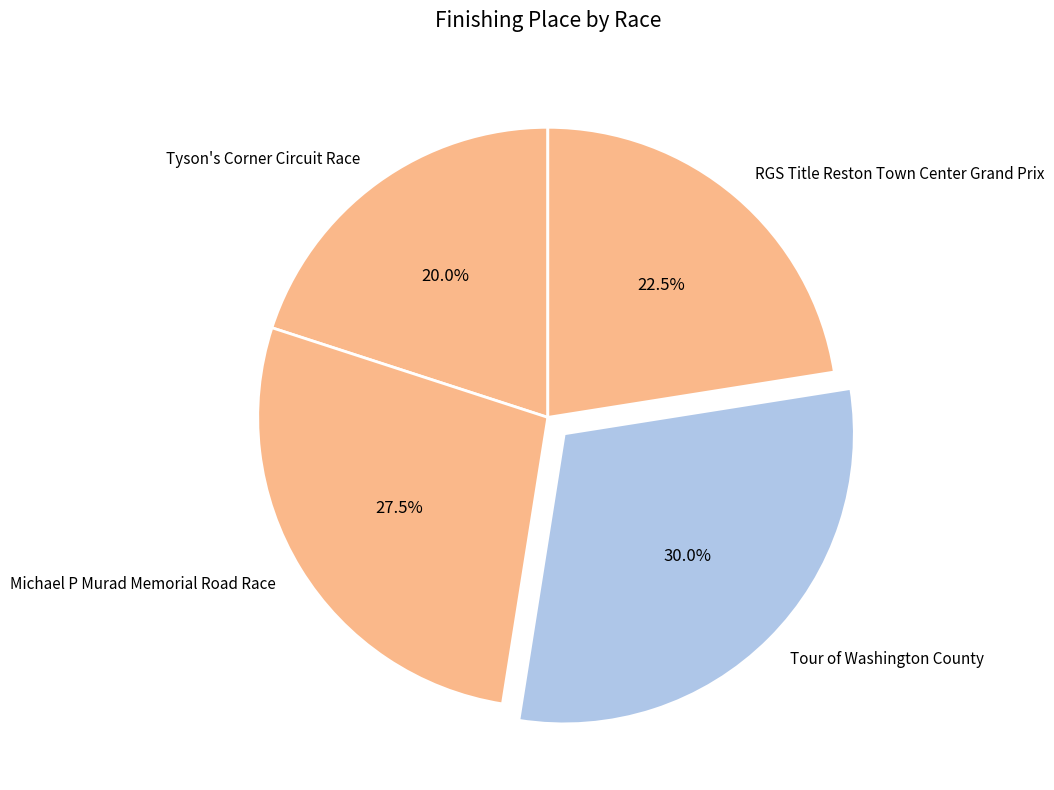

What percentage is the Tyson's Corner Circuit Race slice, to the nearest percent?

20%